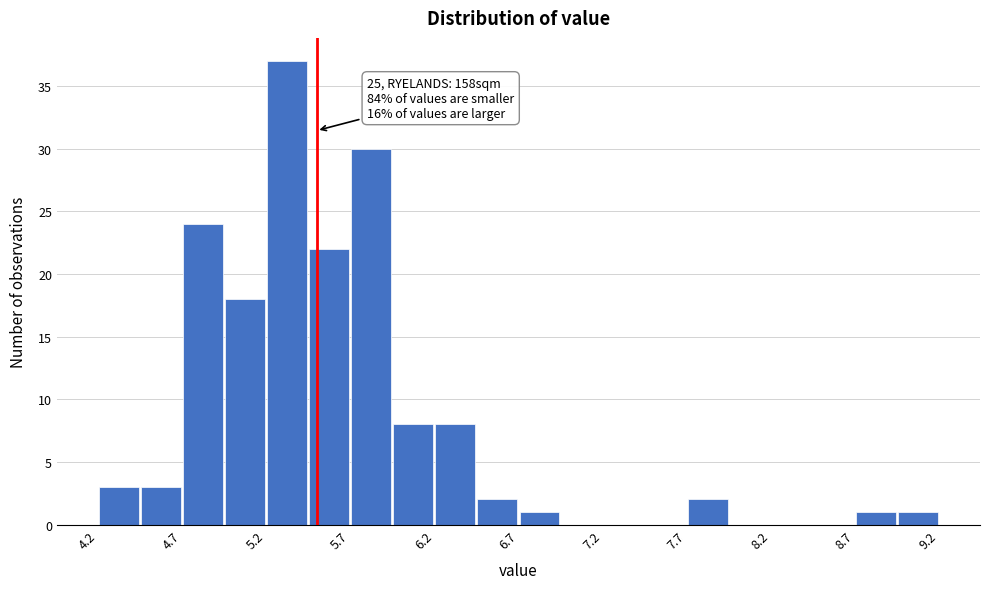

Over which range of the x-axis is the bar tallest?

5.20 to 5.45